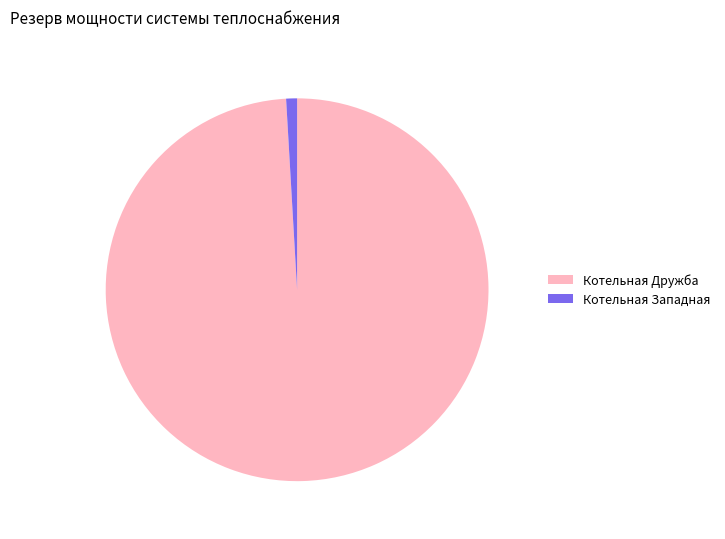

Is the sum of Котельная Западная and Котельная Дружба greater than half?

Yes